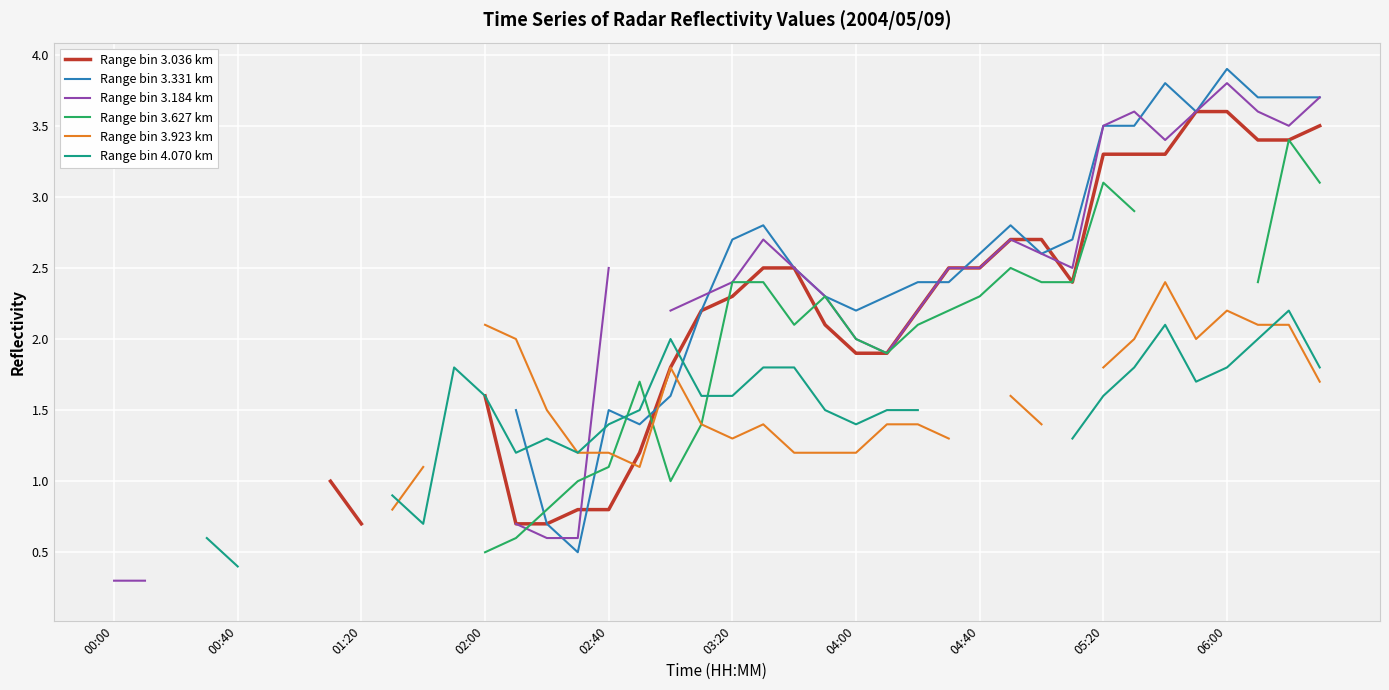

Between which two adjacent categories do Range bin 3.627 km and Range bin 3.923 km first intersect?

16 and 17